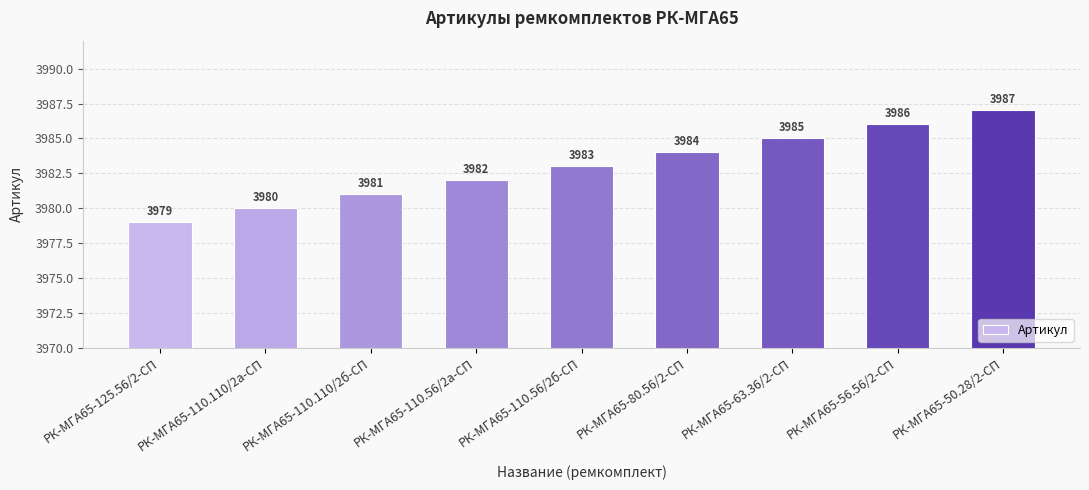

How many bars are there in total?

9